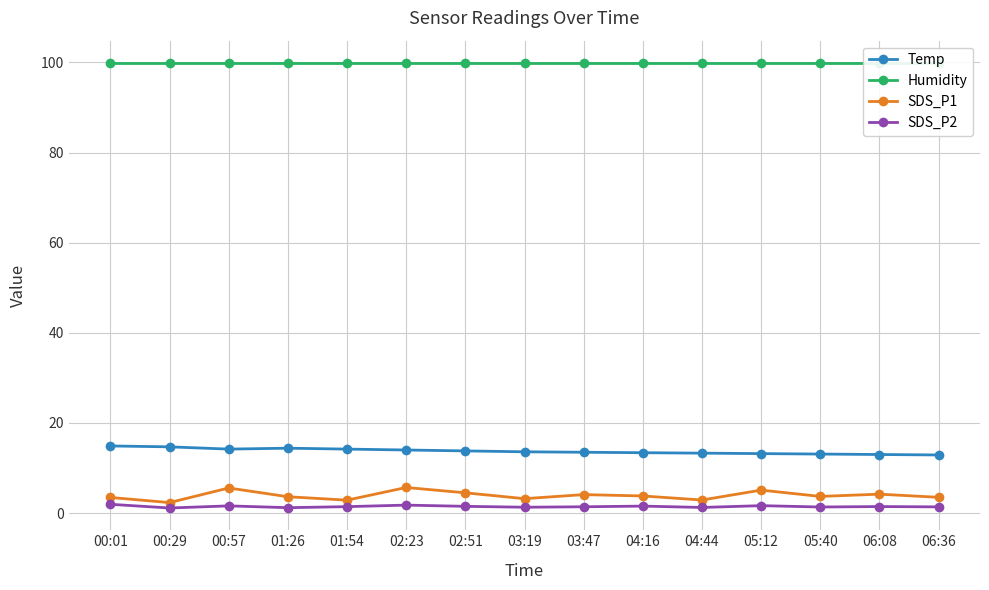

What is the value of the SDS_P1 point at the 7th from the left?

4.5